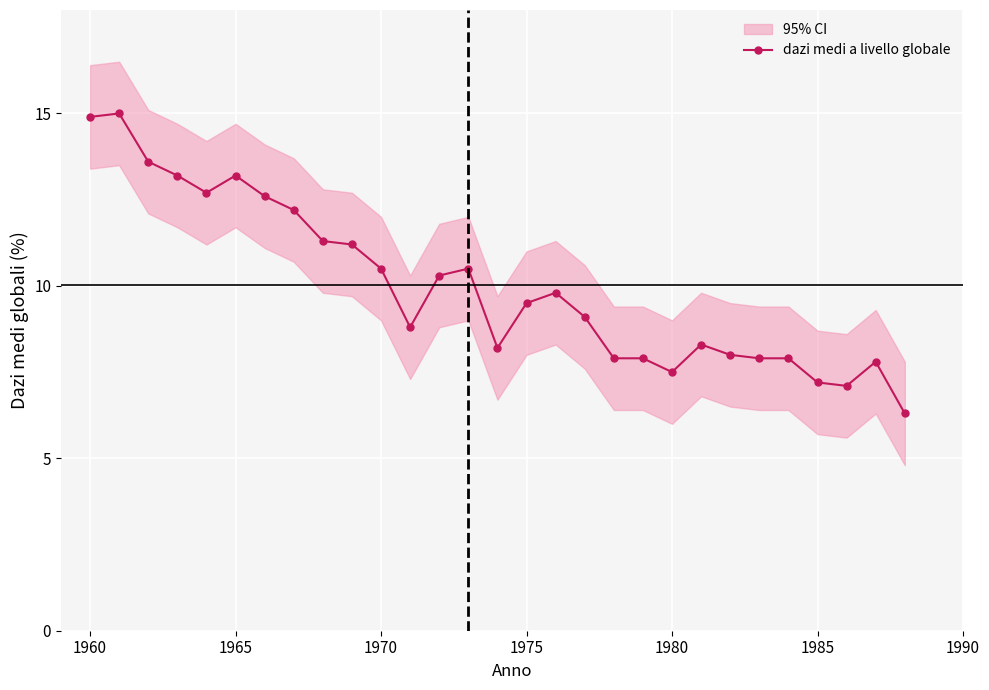

Does the chart display data point markers on the line(s)?

Yes